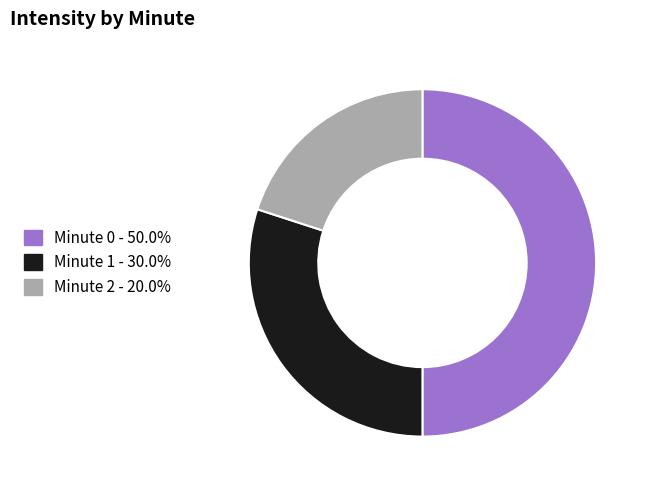

What is the ratio of the value at Minute 0 - 50.0% to the value at Minute 1 - 30.0%?

1.7